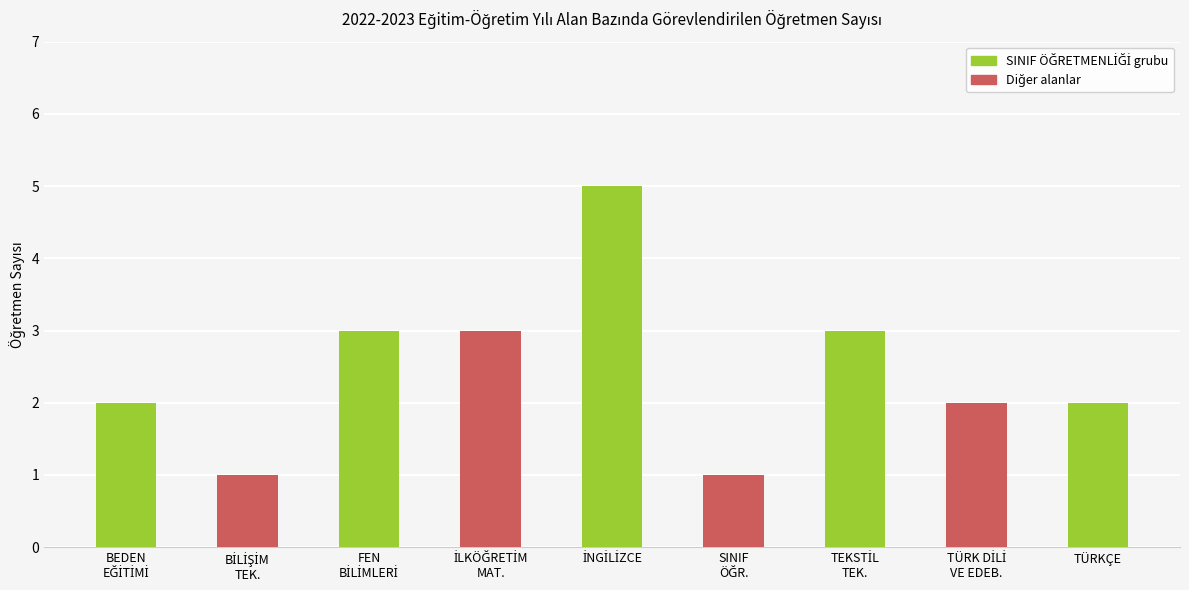

What is the value of the 8th bar from the left?

2